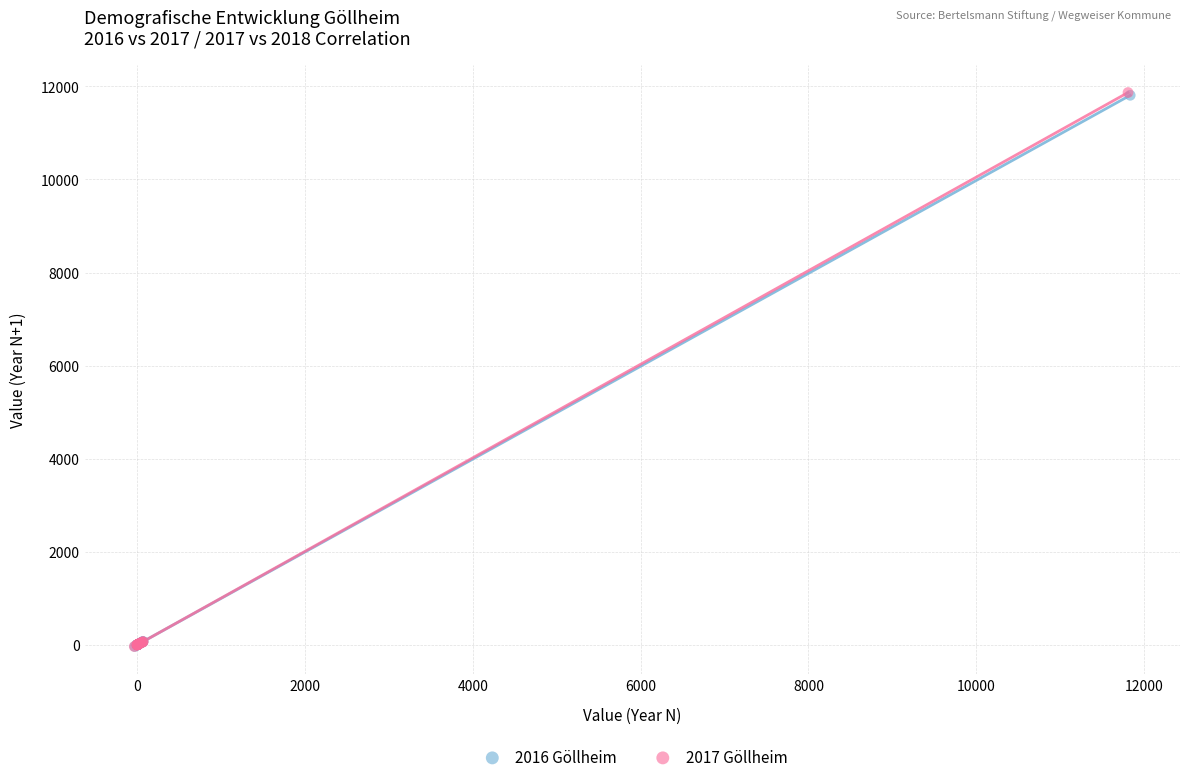

Which series has the widest spread of Y values?

2017 Göllheim